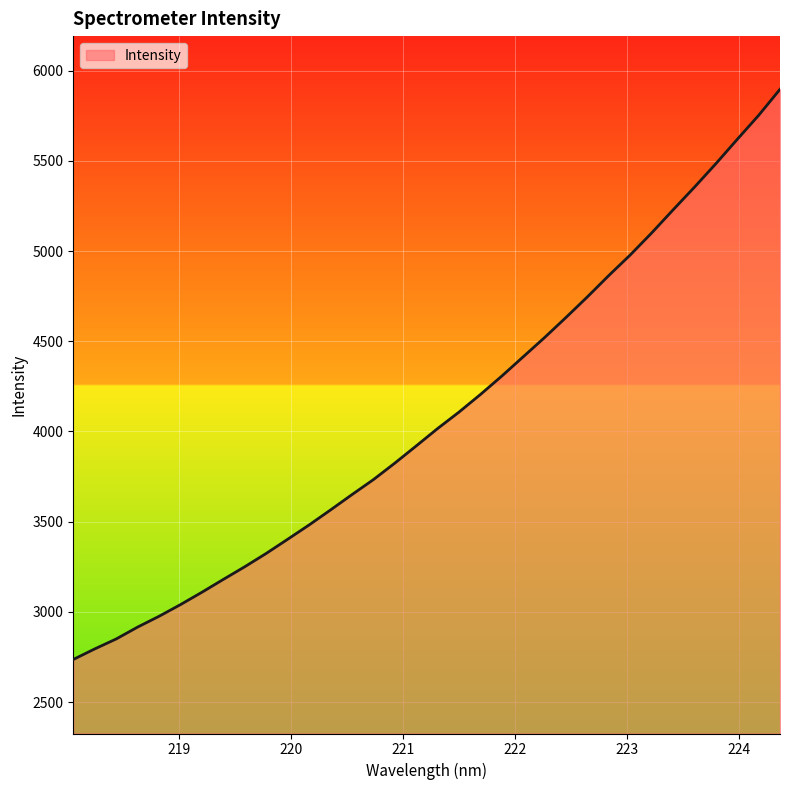

What is the greatest value displayed?

5896.6